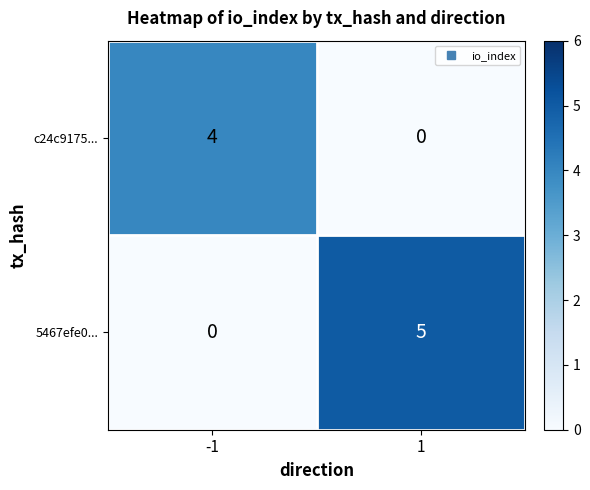

Which series has the widest spread of values?

5467efe0...